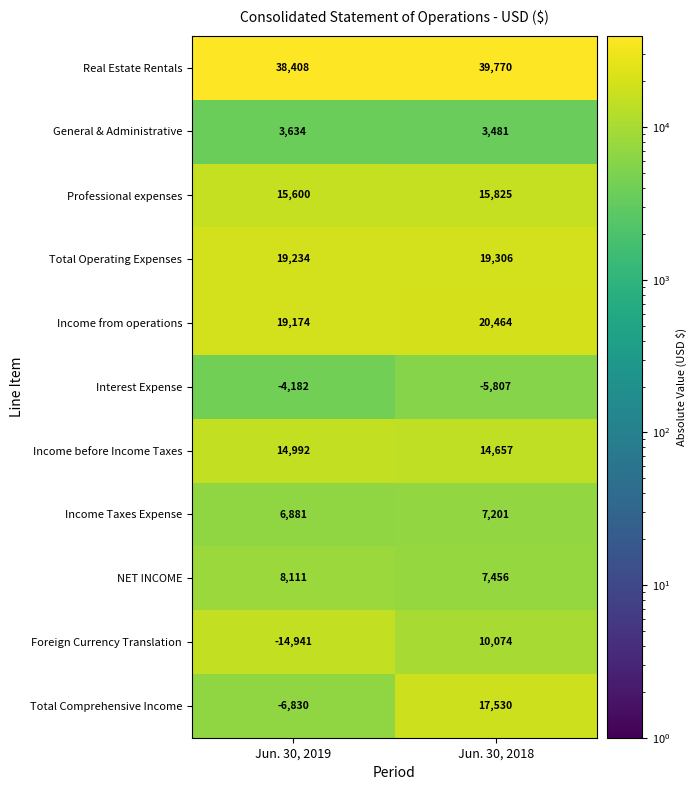

Read the Interest Expense value at Jun. 30, 2019.

-4182